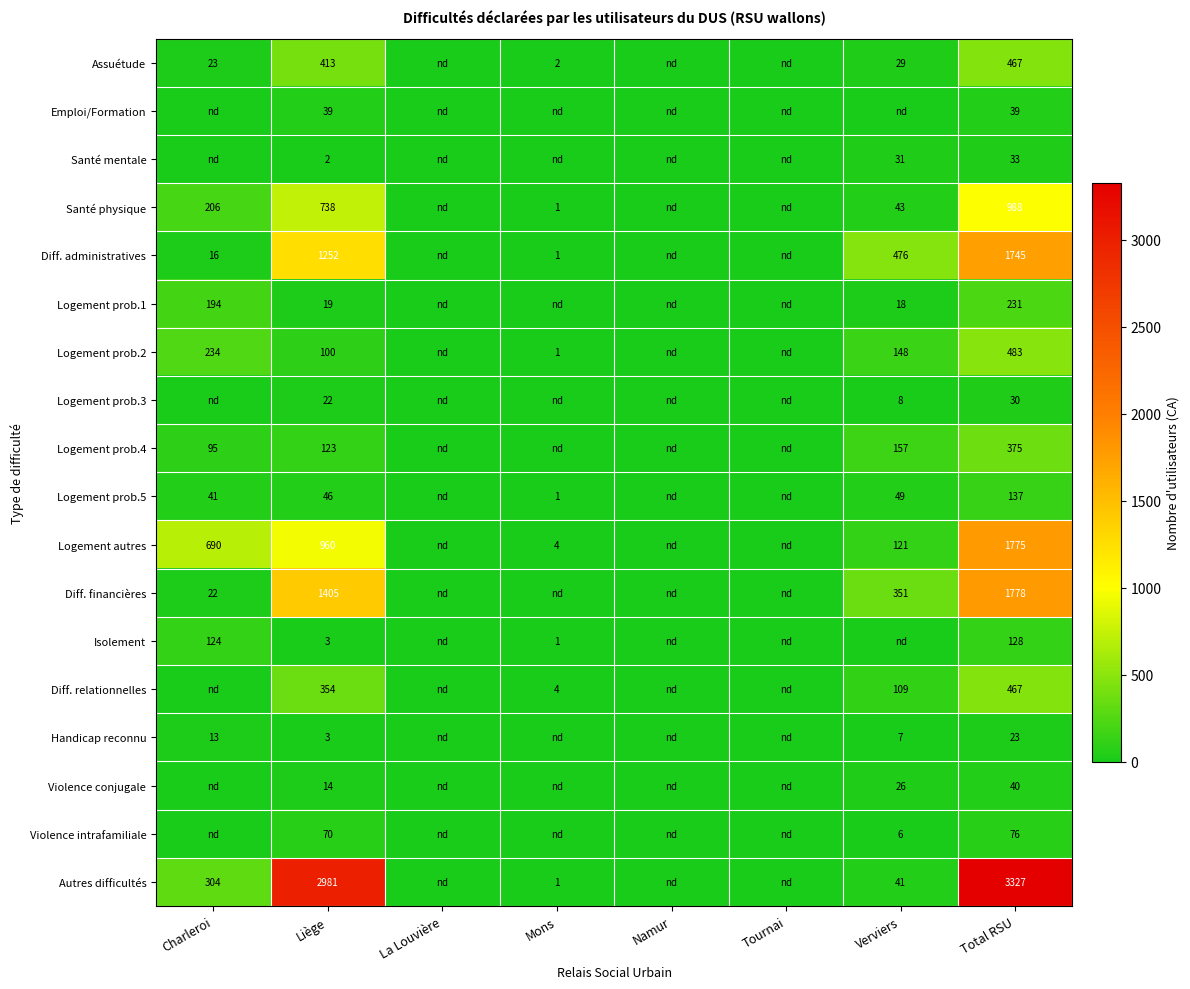

How many categories are shown in the chart?

8